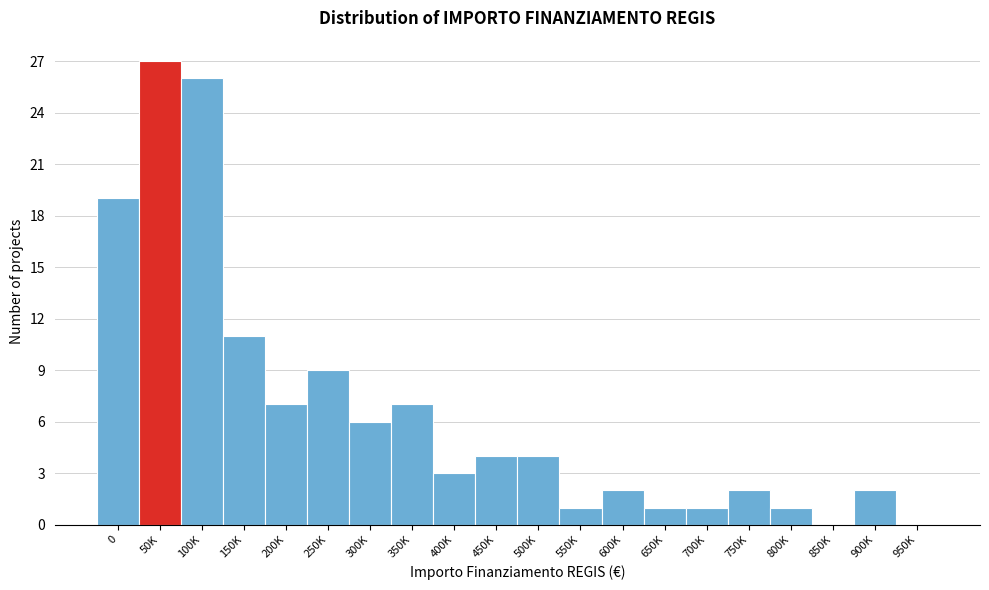

Reading left to right, extract all data points from this chart.

0=19	50K=27	100K=26	150K=11	200K=7	250K=9	300K=6	350K=7	400K=3	450K=4	500K=4	550K=1	600K=2	650K=1	700K=1	750K=2	800K=1	850K=0	900K=2	950K=0